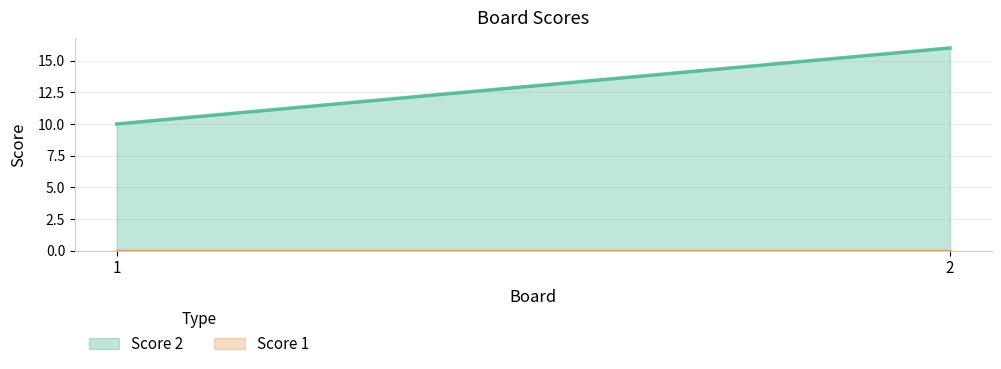

How many distinct data groups are displayed?

2